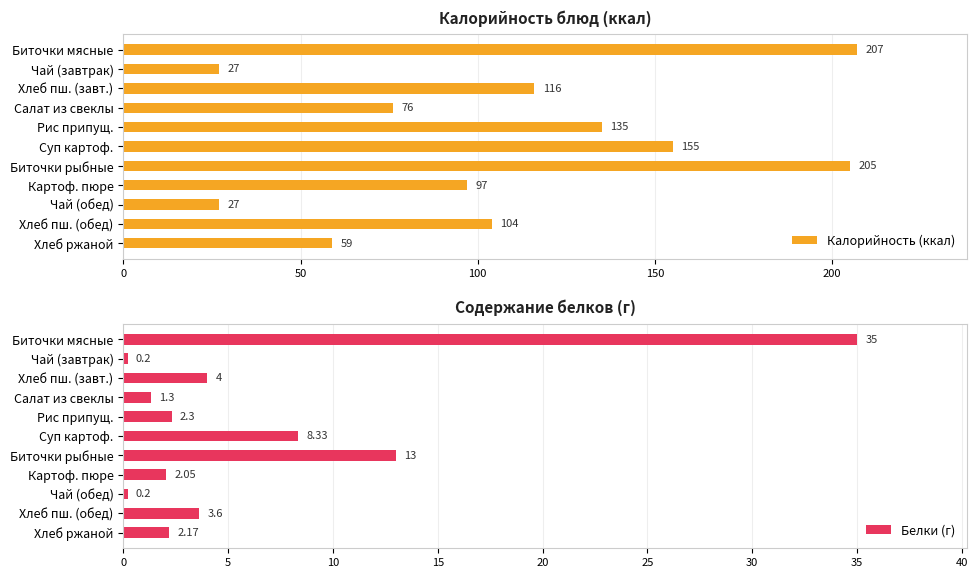

What is the sum of all Калорийность (ккал) values?

1208